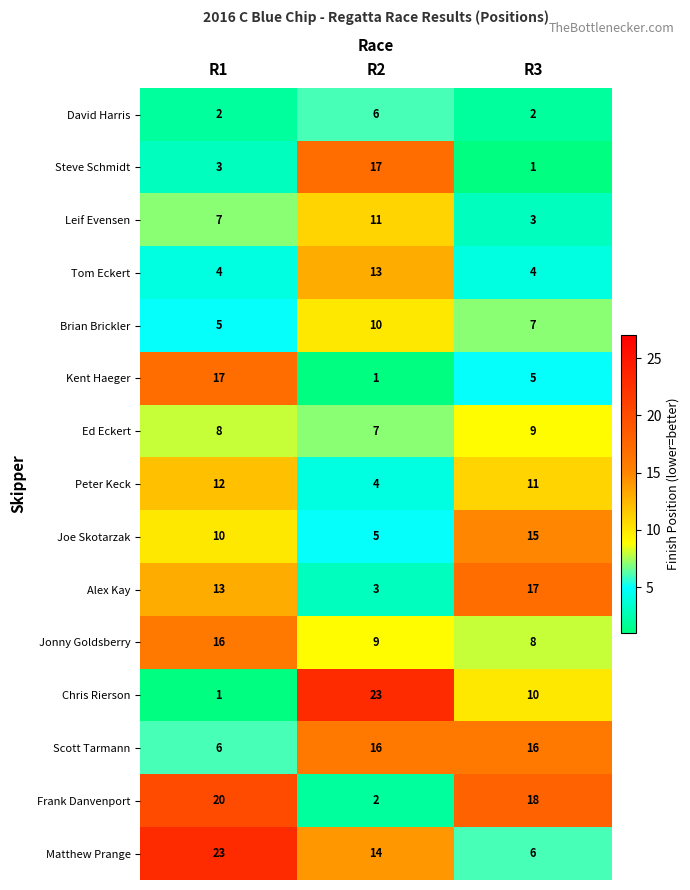

Count the Tom Eckert values in the range 4 to 13.

3